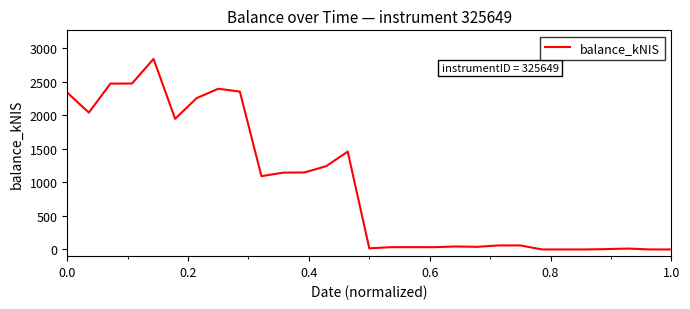

What is the greatest value displayed?

2842.4